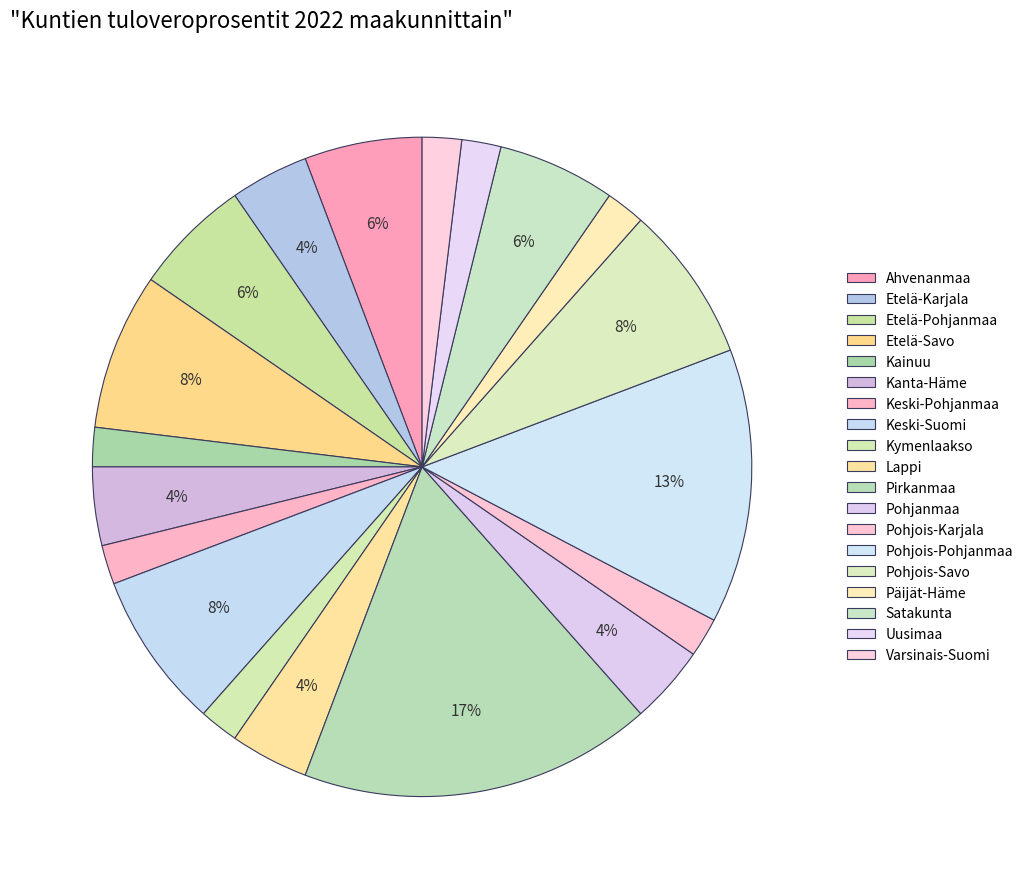

How many slices are in this pie chart?

19